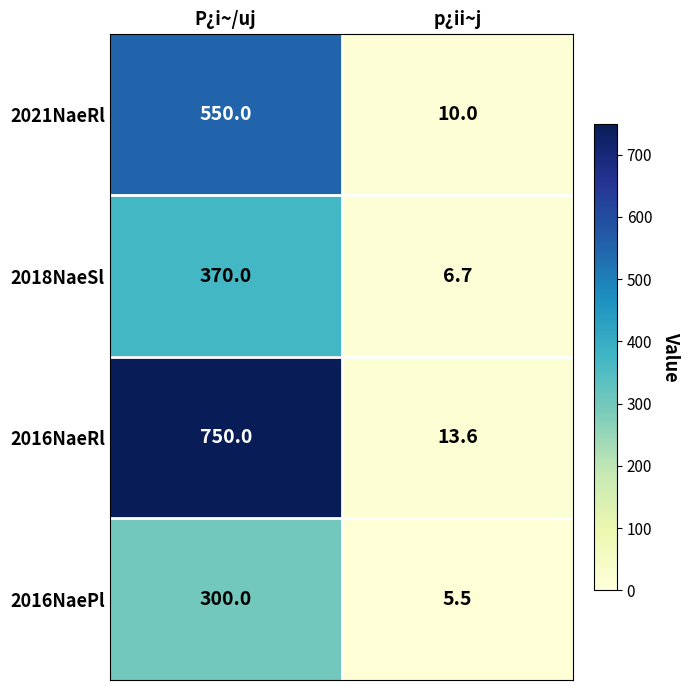

What is the difference between the highest and lowest values at P¿i~/uj?

450.0